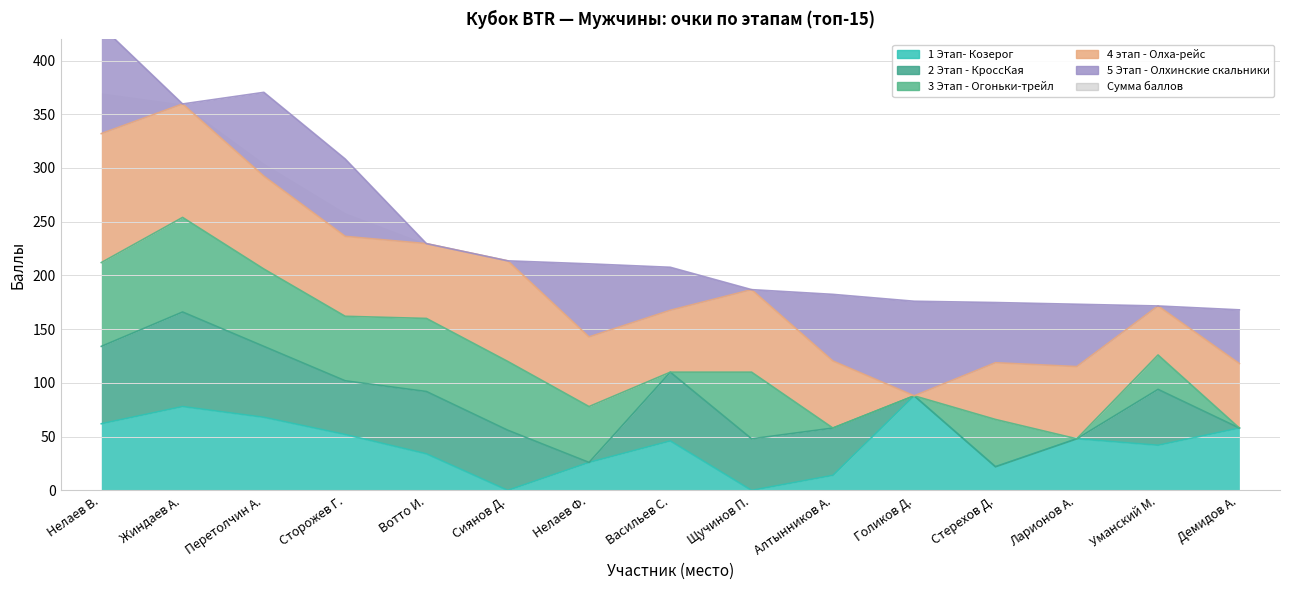

Where does the Сумма баллов series first go above 207?

1